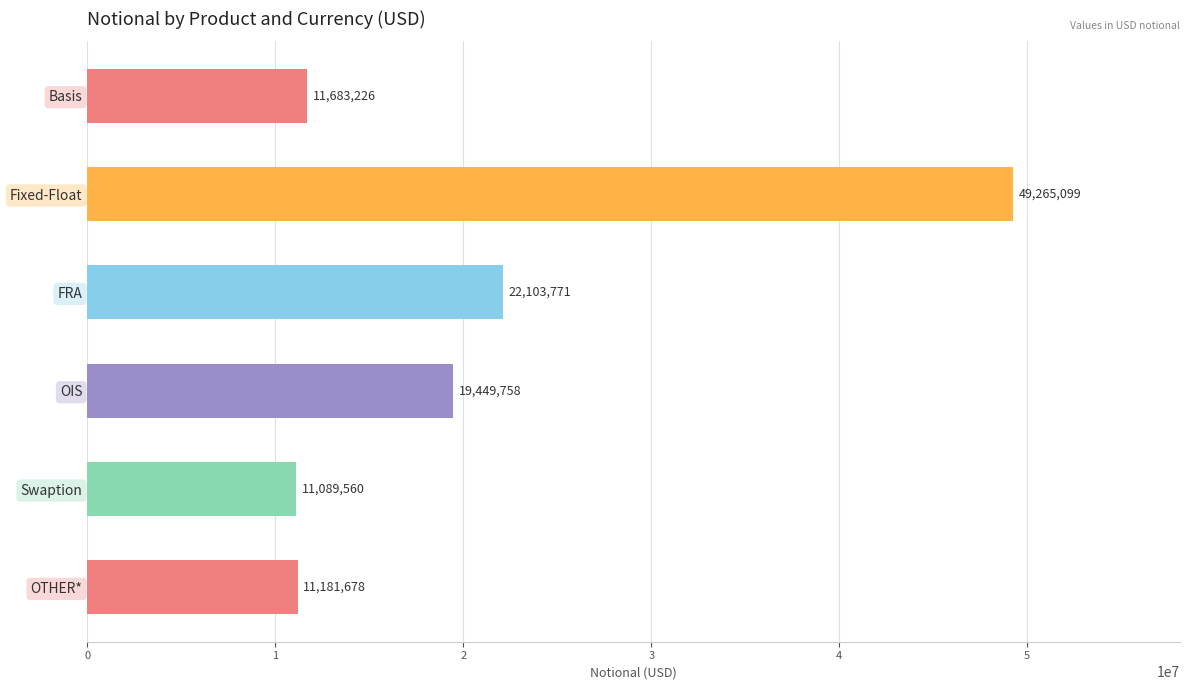

Approximately how many times larger is the value at OIS compared to FRA?

0.9